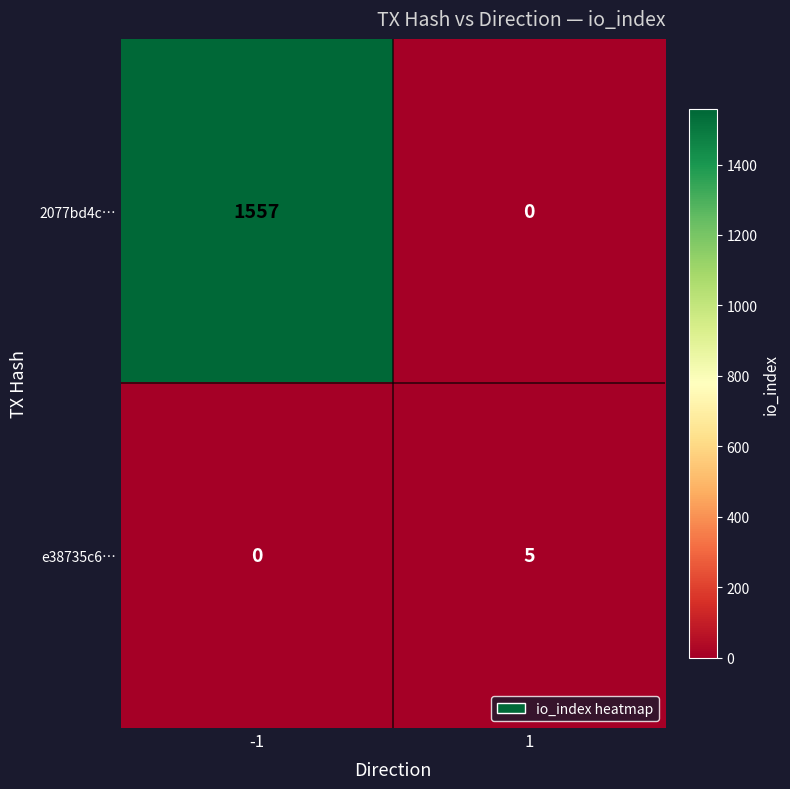

Reading left to right, list all the values displayed in this chart.

2077bd4c…: -1=1557	1=0
e38735c6…: -1=0	1=5